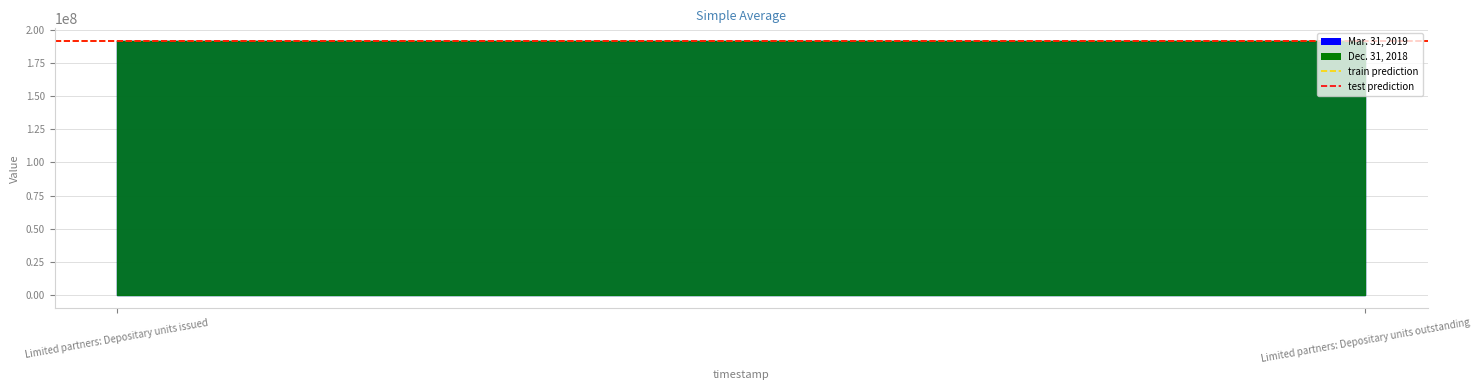

Which series has the widest spread of values?

train prediction